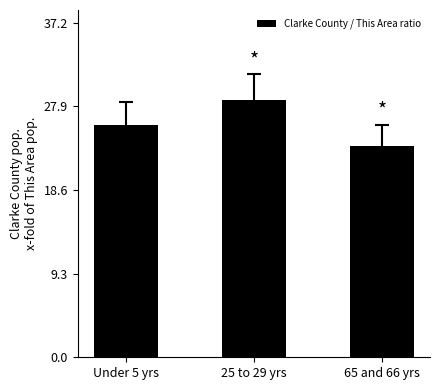

Which has a higher value, 65 and 66 yrs or 25 to 29 yrs?

25 to 29 yrs